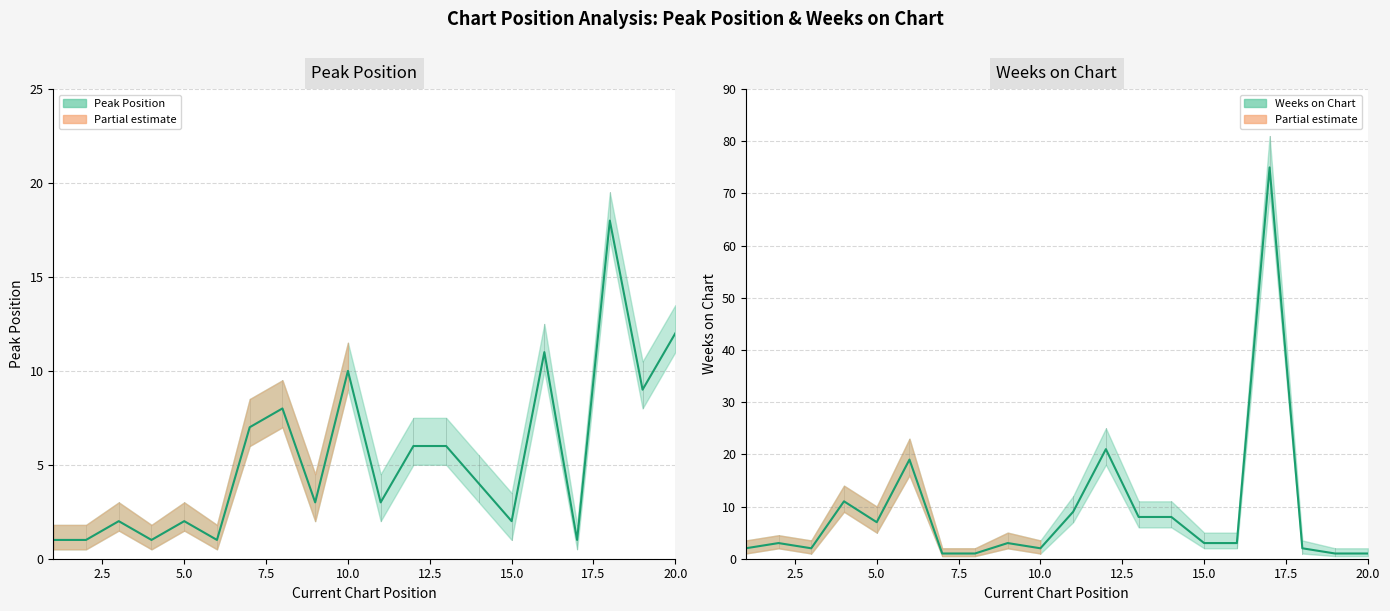

Is it true that Weeks on Chart equals 1 at 7?

True